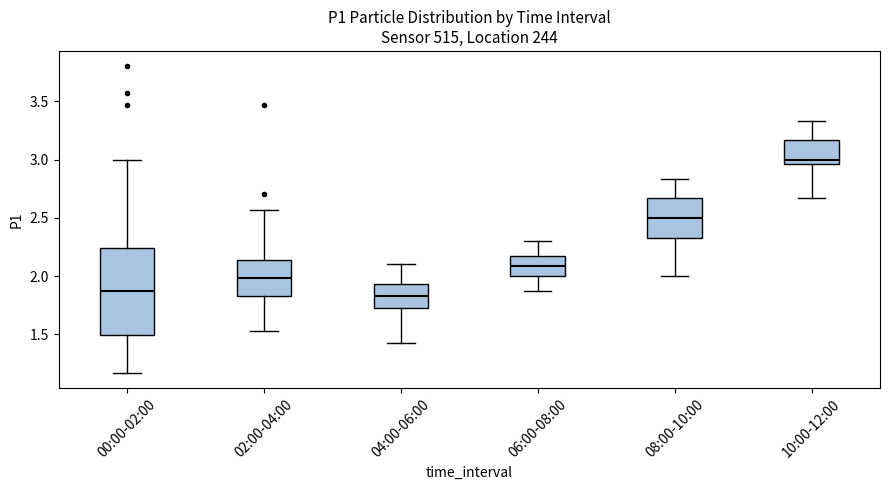

Reading left to right, read every box against the y-axis: the position of its median line, the range the box covers, and the ends of its whiskers. The values are not printed on the chart, so give them approximately, as read against the axis.

00:00-02:00: median 1.85, box 1.50 to 2.25, whiskers 1.15 to 3.00
02:00-04:00: median 2.00, box 1.85 to 2.15, whiskers 1.55 to 2.55
04:00-06:00: median 1.85, box 1.70 to 1.95, whiskers 1.45 to 2.10
06:00-08:00: median 2.10, box 2.00 to 2.15, whiskers 1.85 to 2.30
08:00-10:00: median 2.50, box 2.35 to 2.65, whiskers 2.00 to 2.85
10:00-12:00: median 3.00, box 2.95 to 3.15, whiskers 2.65 to 3.35